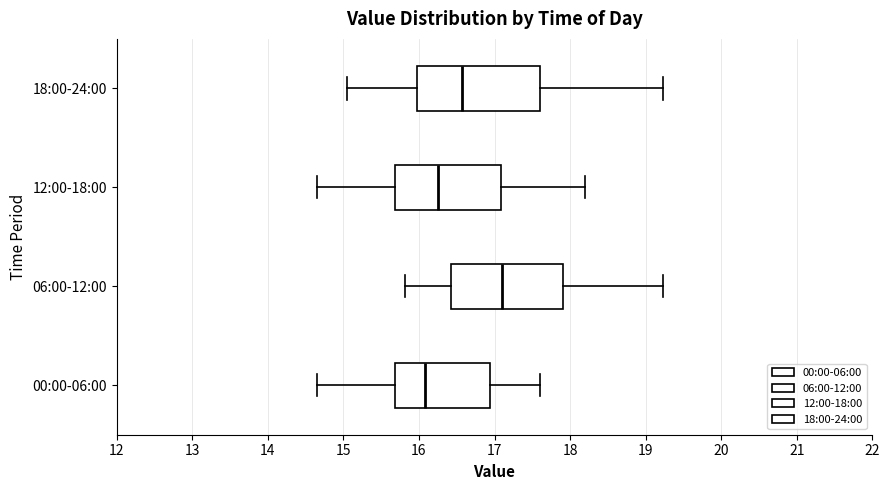

Comparing the boxes themselves (not the whiskers), which one is the widest?

18:00-24:00